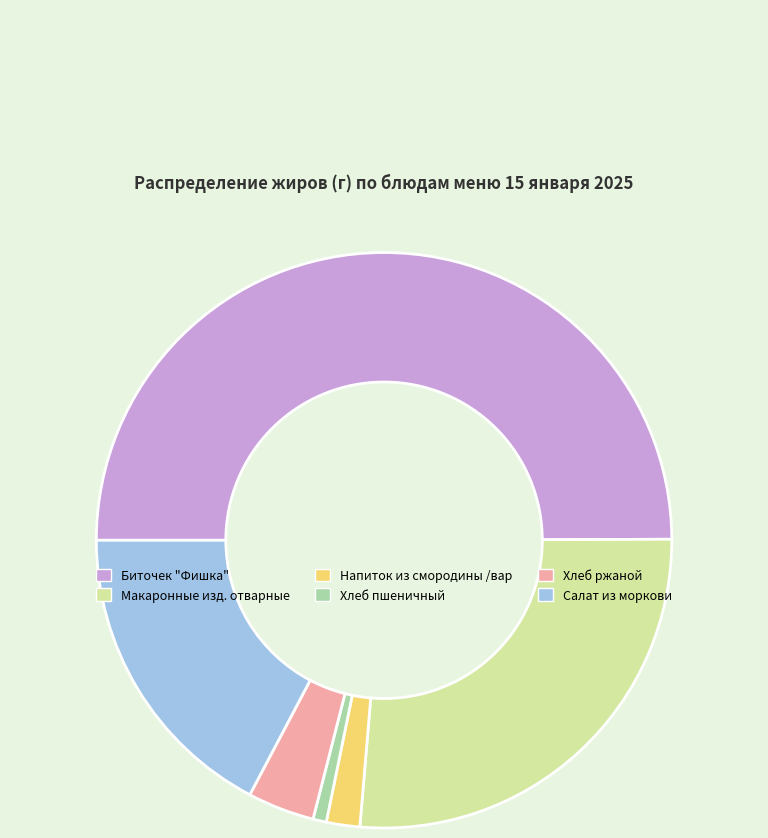

Which category has the smallest portion of the pie?

Хлеб пшеничный